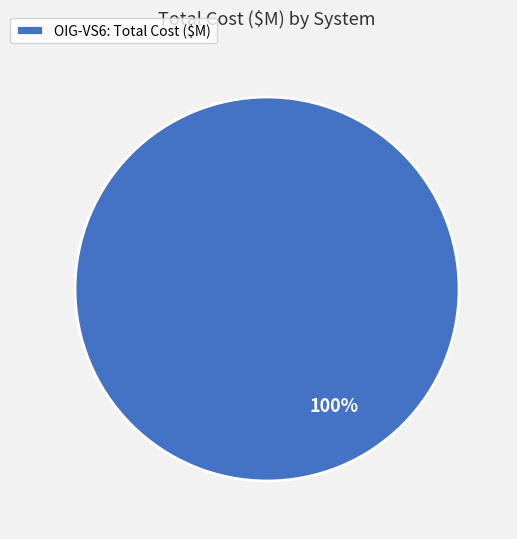

How many slices are in this pie chart?

1